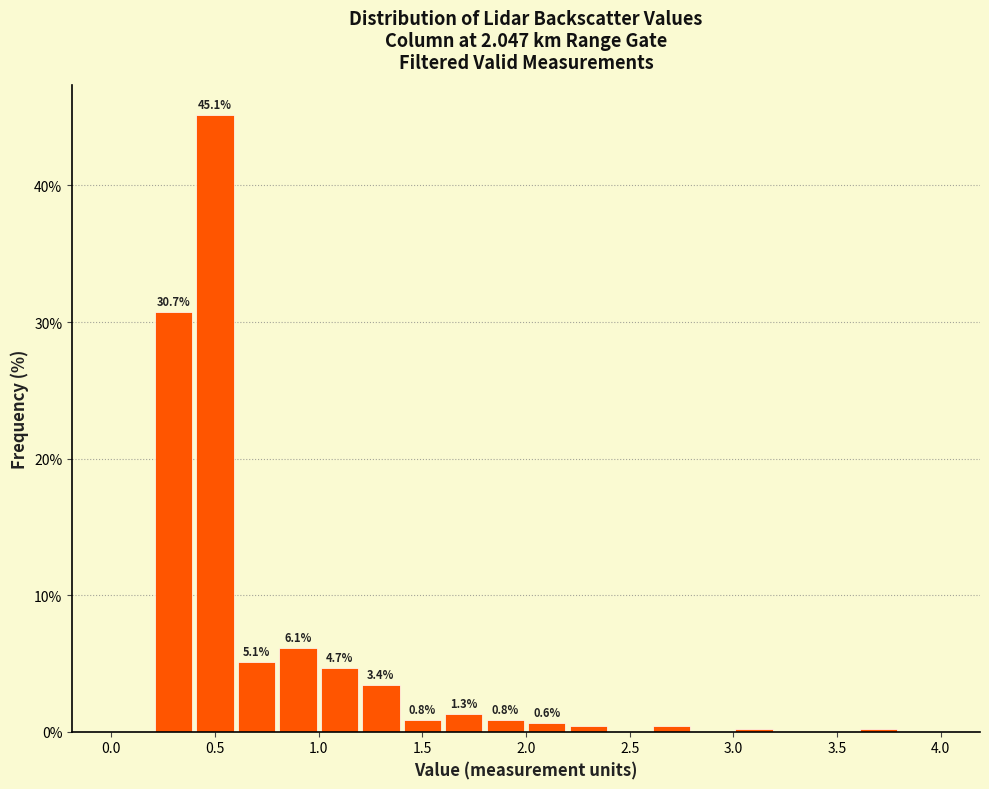

Which range on the x-axis has the tallest bar?

0.4 to 0.6